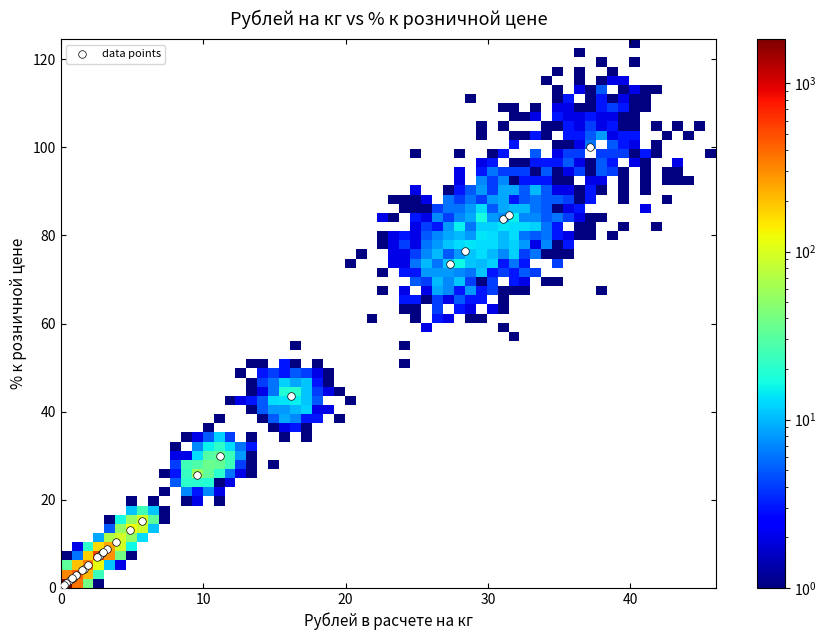

What Y value in the scatter plot is closest to 49?

43.5